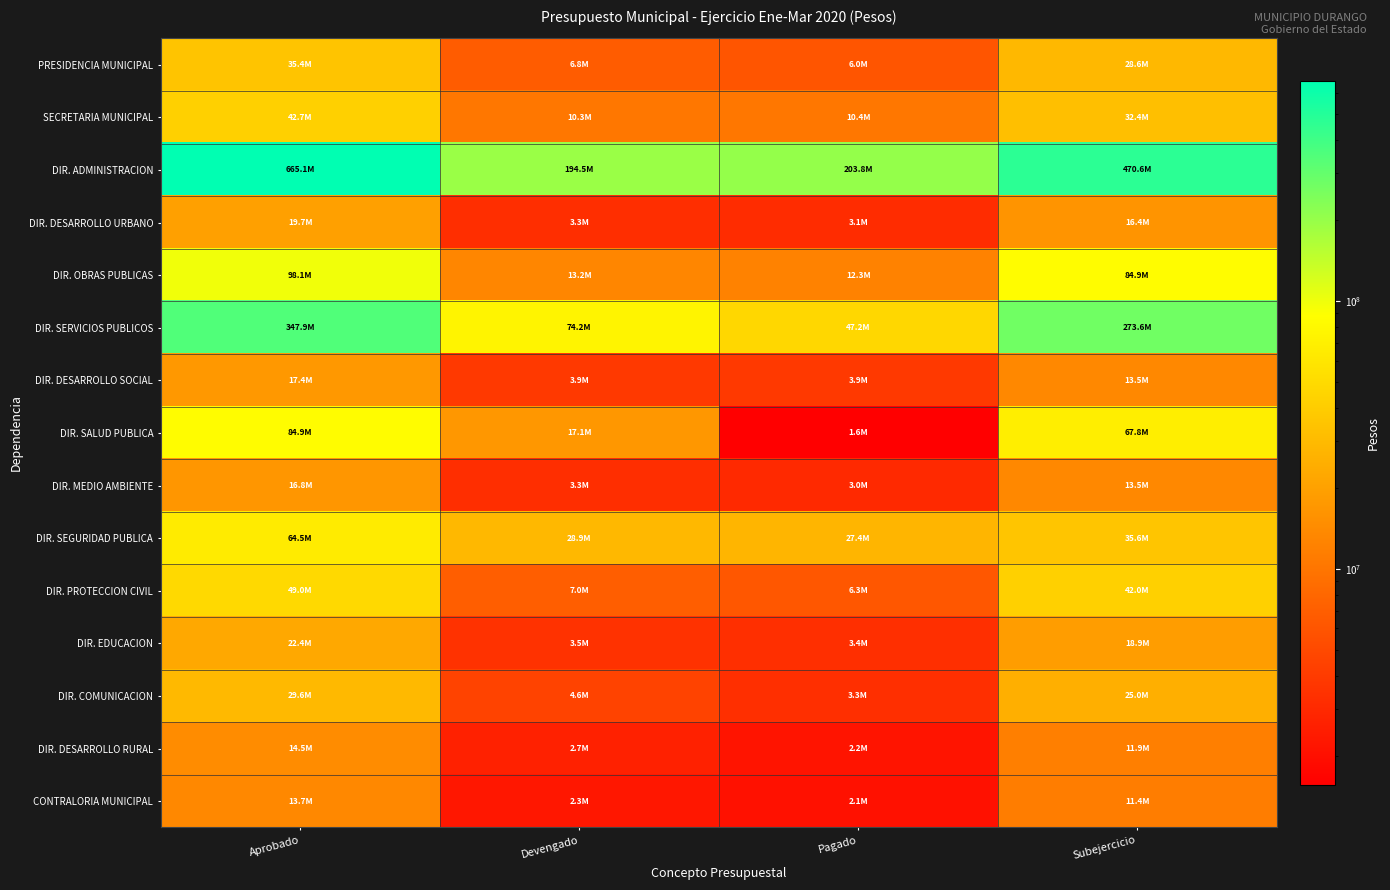

Which series has the largest total across all categories?

DIR. ADMINISTRACION